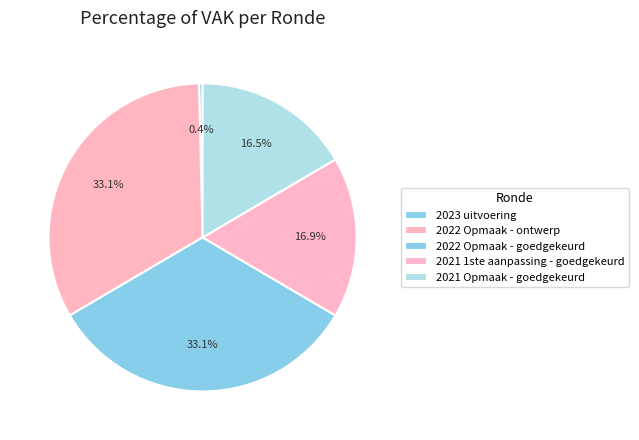

Is 2022 Opmaak - goedgekeurd the majority of the pie?

No